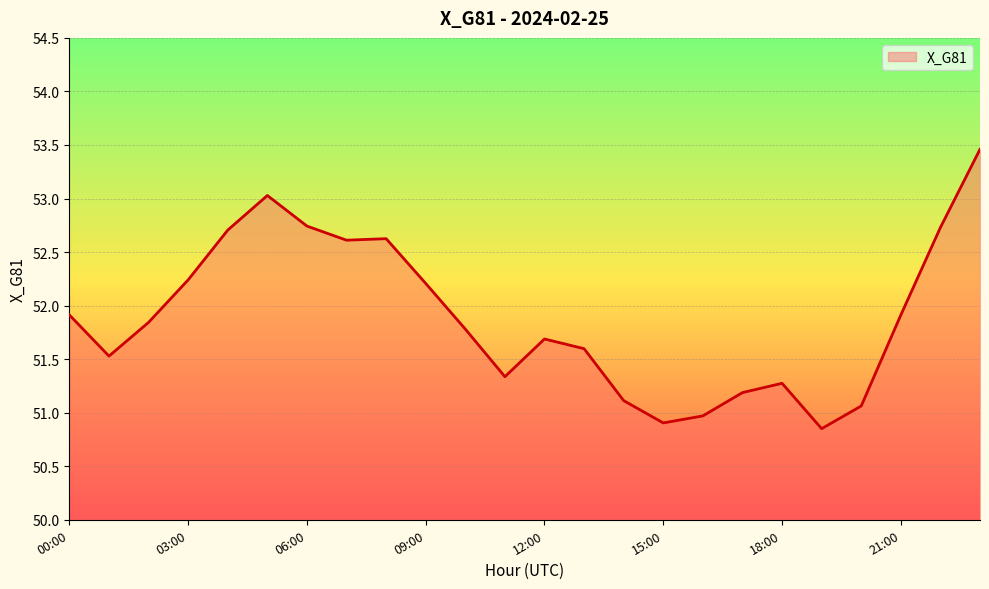

What is the difference between the maximum and minimum values?

2.6